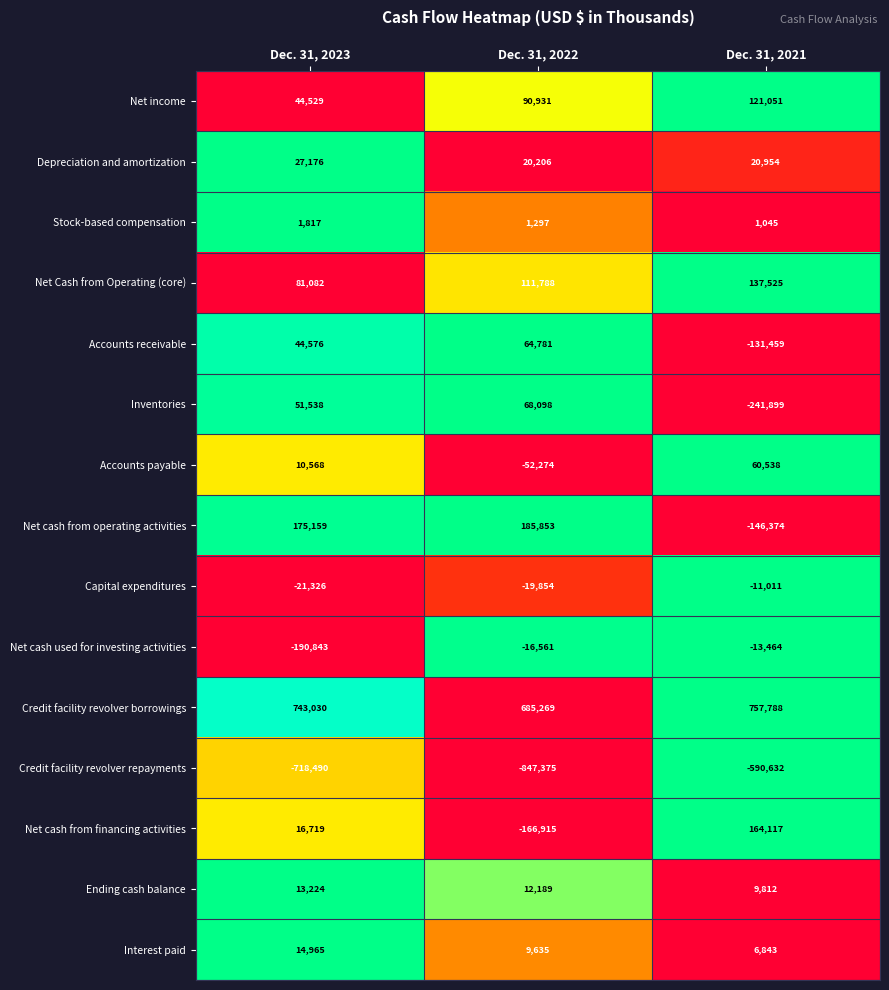

Which series has the widest spread of values?

Net cash from operating activities